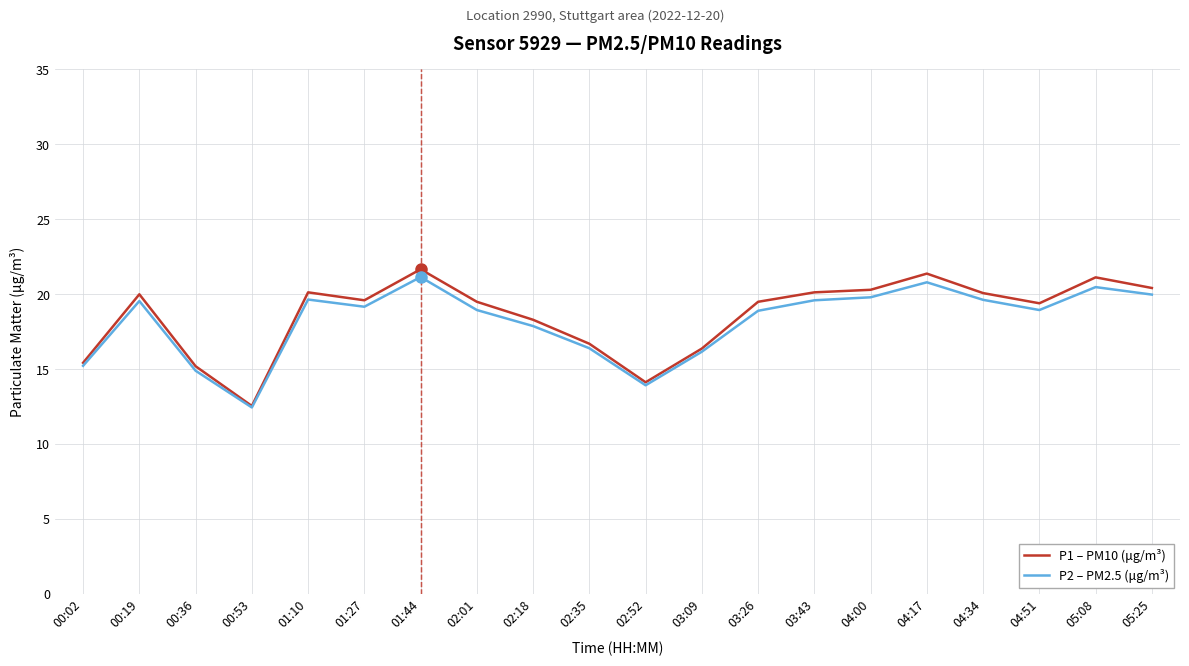

Is it true that P2 – PM2.5 (μg/m³) equals 7.4 at 02:52?

False